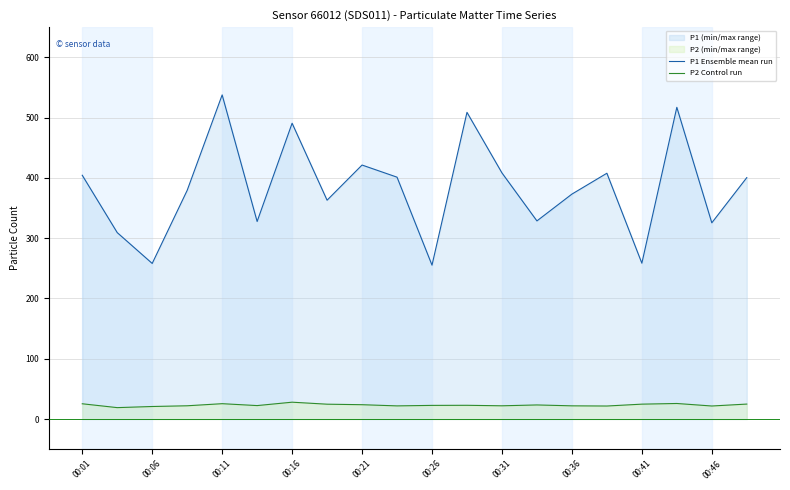

Reading left to right, what are all the values shown in this chart?

P1 Ensemble mean run: 404.3	309.2	258.1	379.3	537.6	327.6	490.6	362.9	421.3	401.1	255.2	508.7	408.2	328.6	373.1	407.7	258.5	517.0	325.4	400.4
P2 Control run: 25.3	18.9	20.8	21.9	25.4	22.3	27.9	24.6	23.7	21.8	22.6	22.8	21.9	23.3	21.9	21.6	24.6	25.8	21.6	24.8